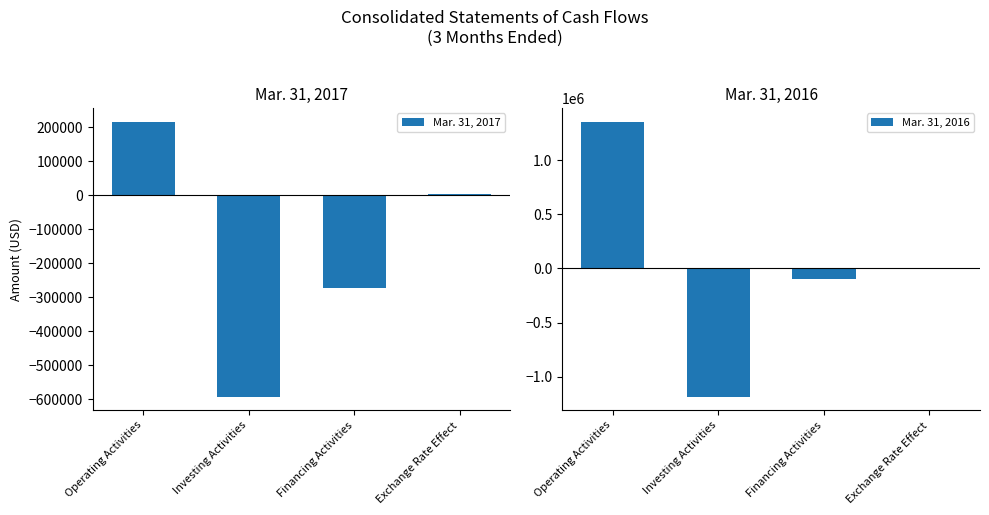

What is the difference between the Mar. 31, 2016 values at Exchange Rate Effect and Financing Activities?

93768